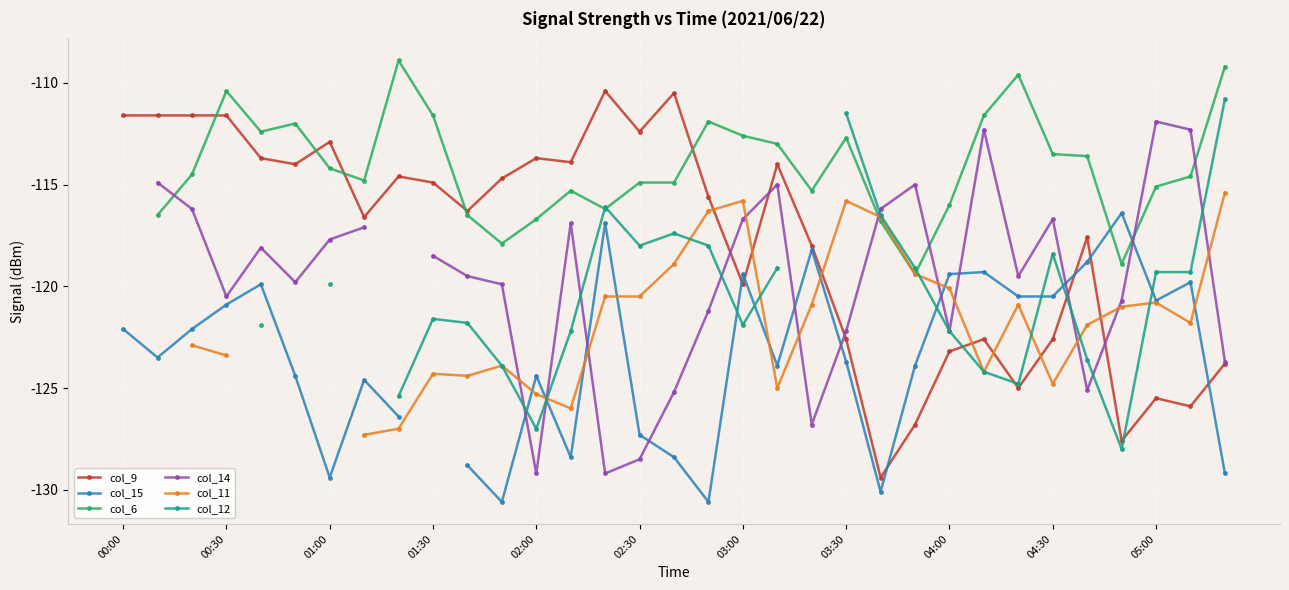

What is the value of the col_11 point at the 10th from the left?

-124.3